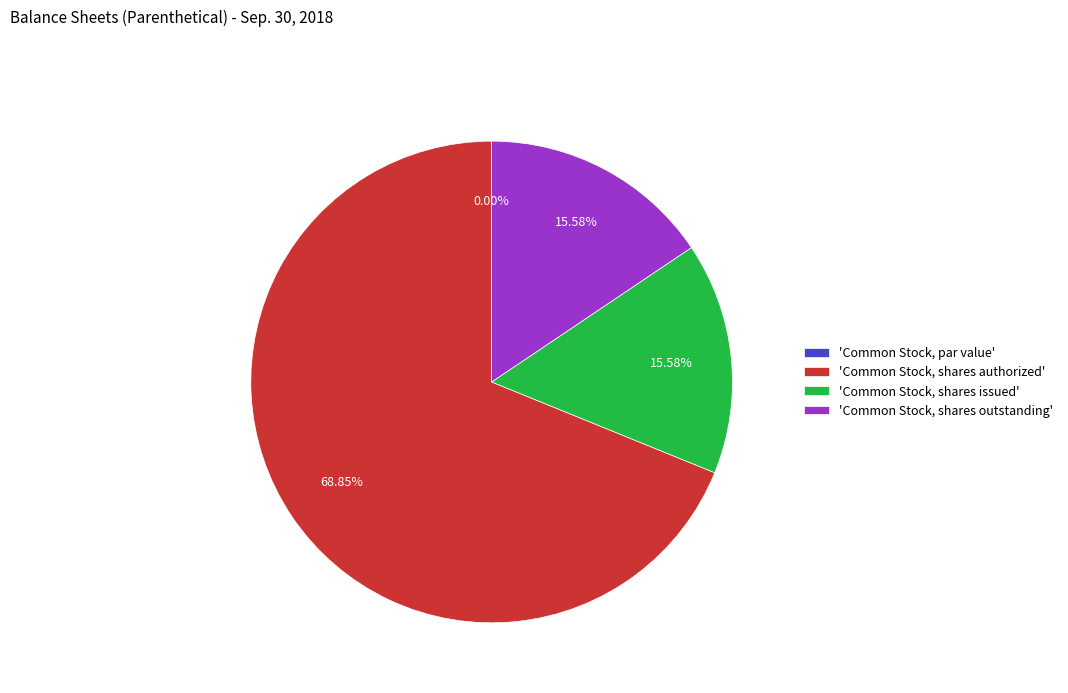

The Common Stock, shares issued slice represents 16% of the pie. True or false?

True